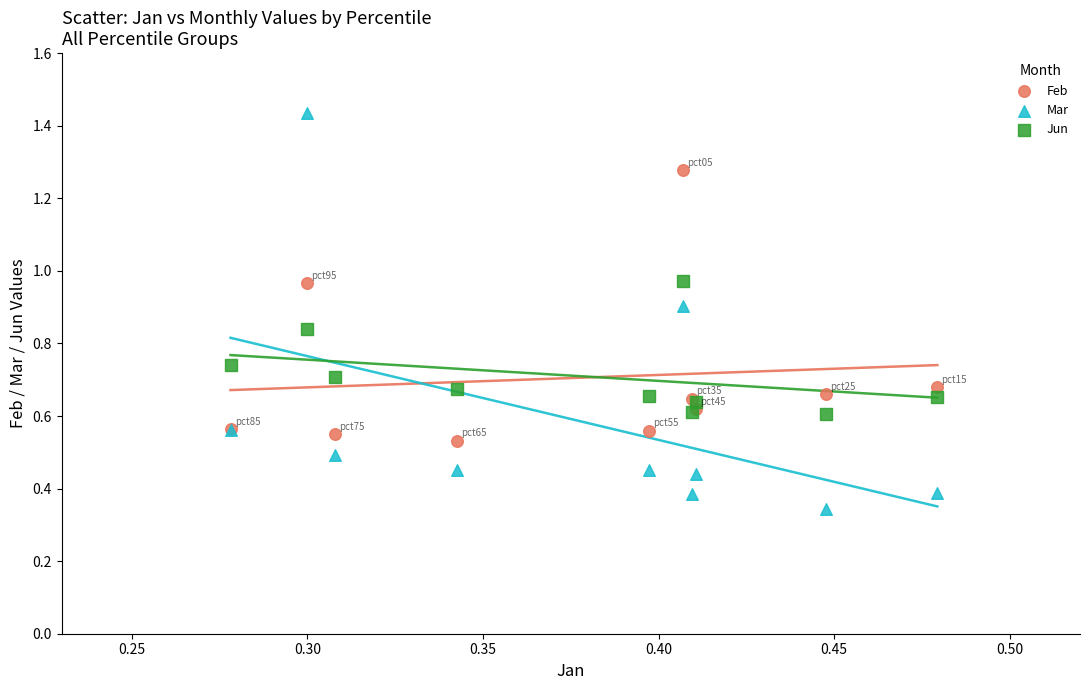

Which series contains the highest Y value?

Mar